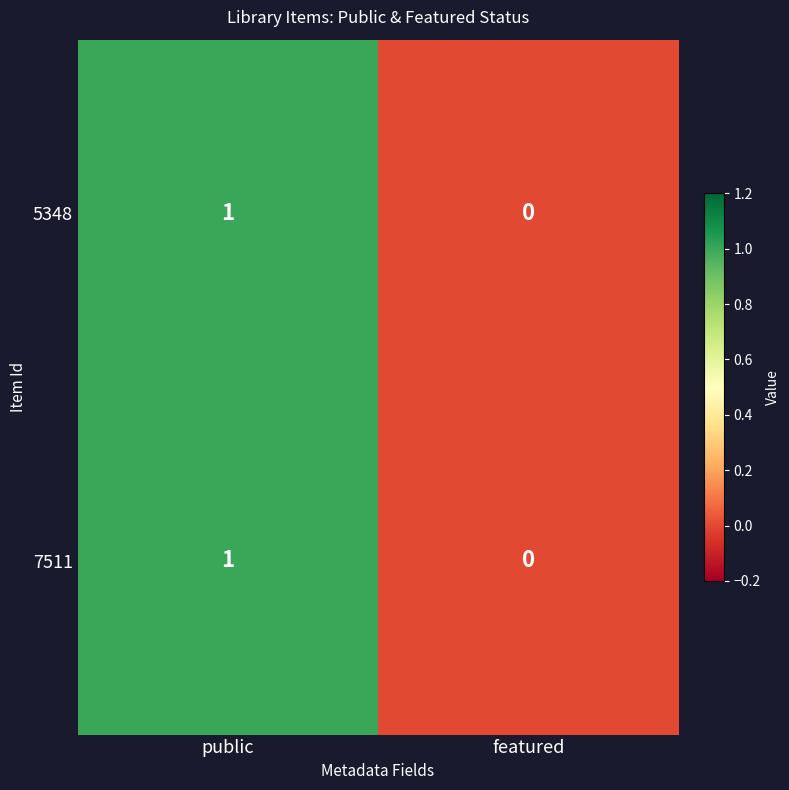

How many distinct data groups are displayed?

2